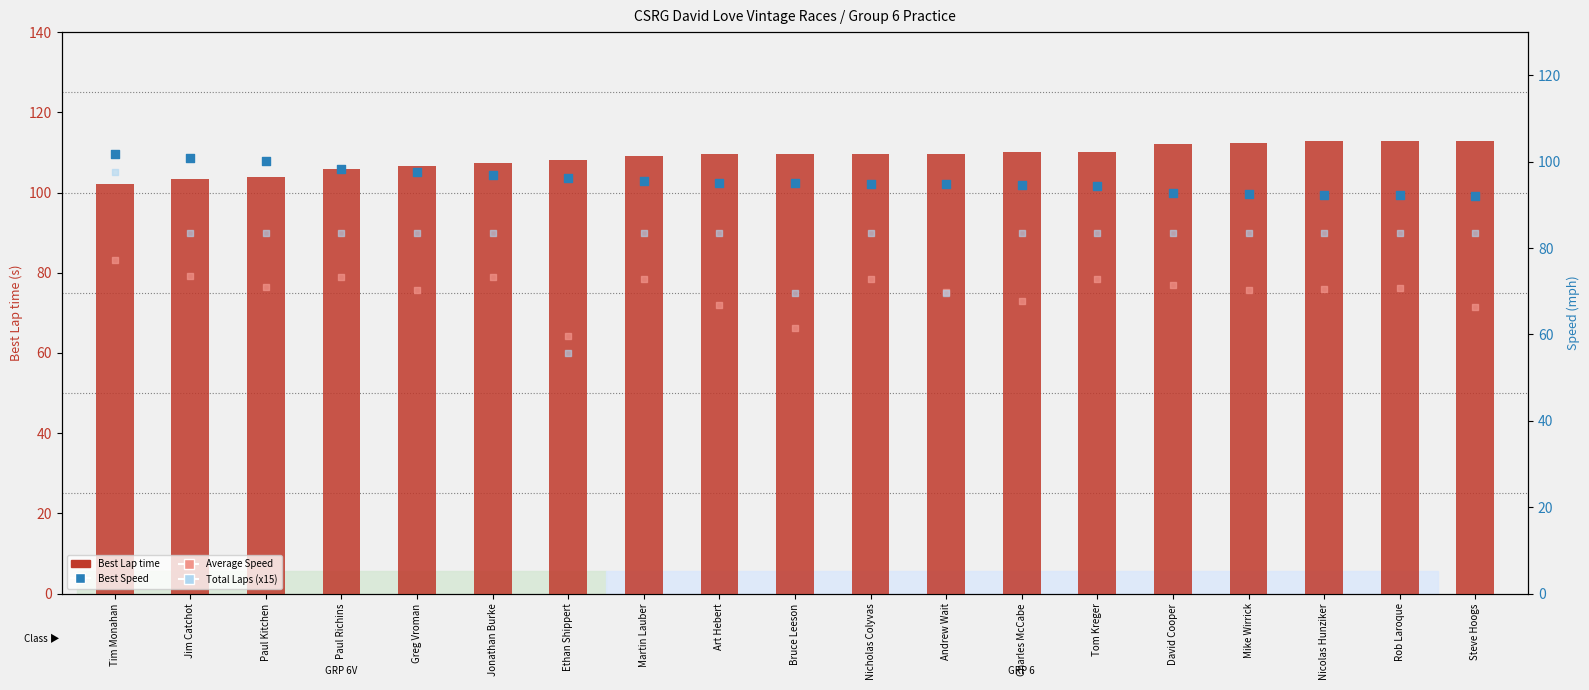

Is the value of Total Laps (x15) at Rob Laroque greater than the value of Best Speed at Paul Richins?

No